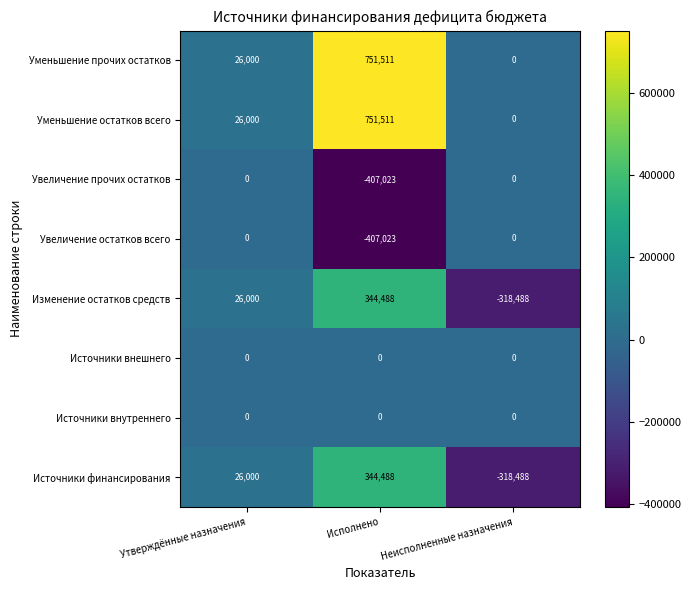

What is the difference between the maximum and minimum values in the Уменьшение остатков всего series?

751511